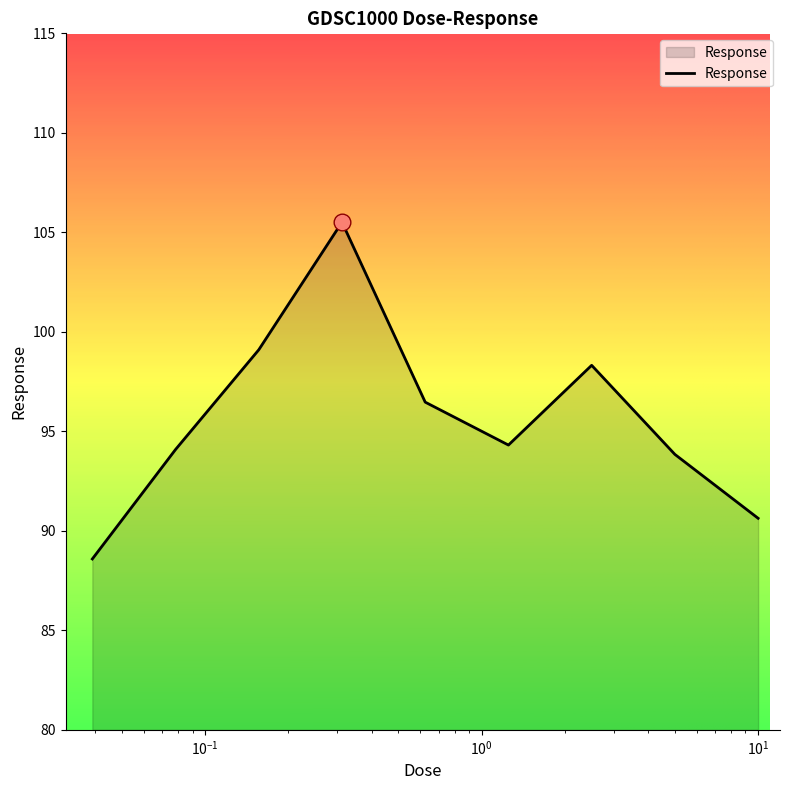

What is the maximum value shown in the chart?

105.5